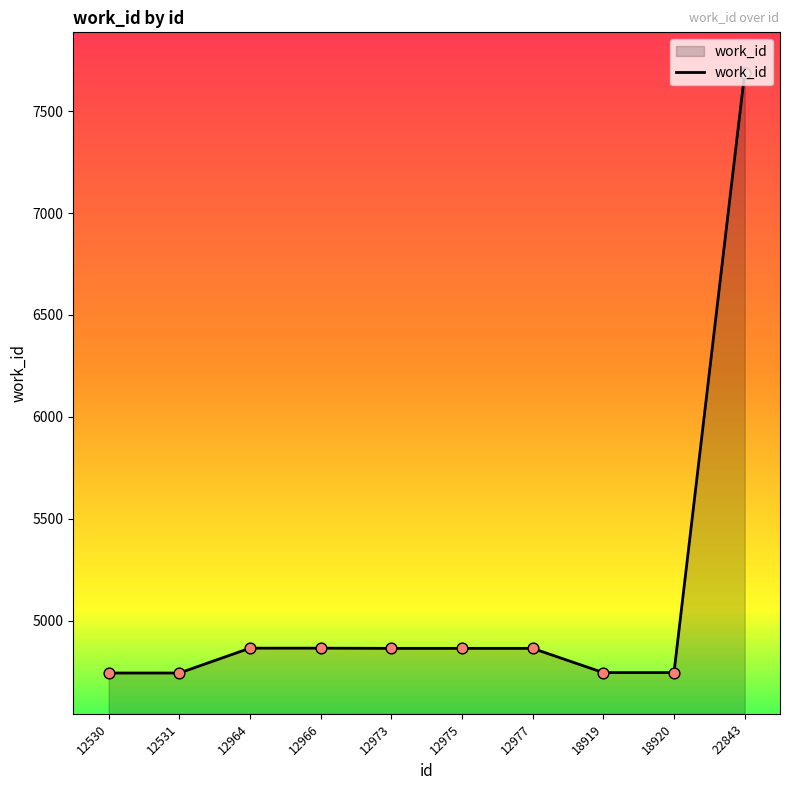

Approximately how many times larger is the value at 18920 compared to 12964?

1.0